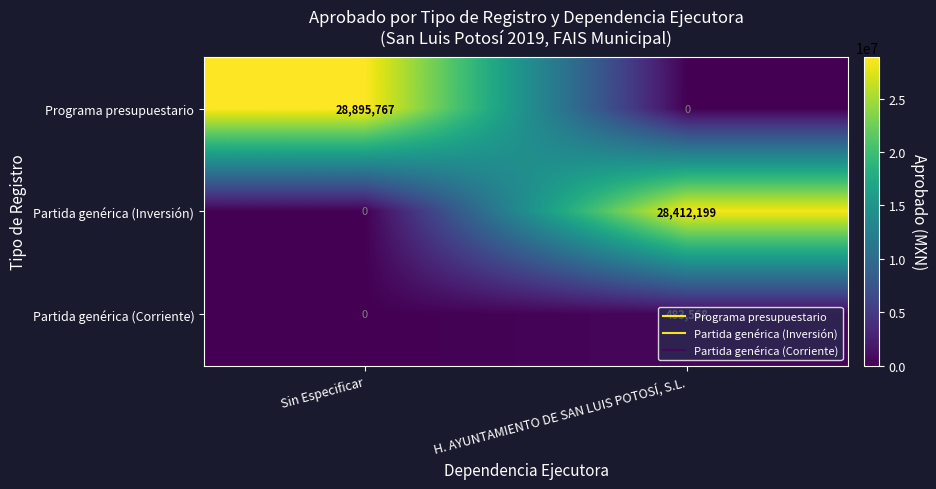

What is the difference between the Programa presupuestario values at Sin Especificar and H. AYUNTAMIENTO DE SAN LUIS POTOSÍ, S.L.?

28895767